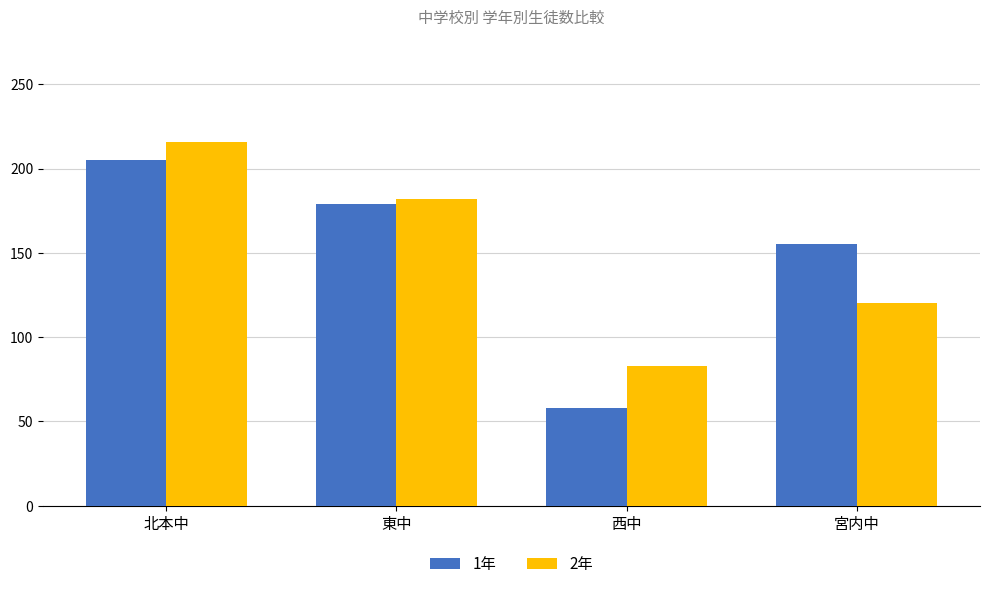

Reading left to right, list all the values displayed in this chart.

1年: 北本中=205	東中=179	西中=58	宮内中=155
2年: 北本中=216	東中=182	西中=83	宮内中=120